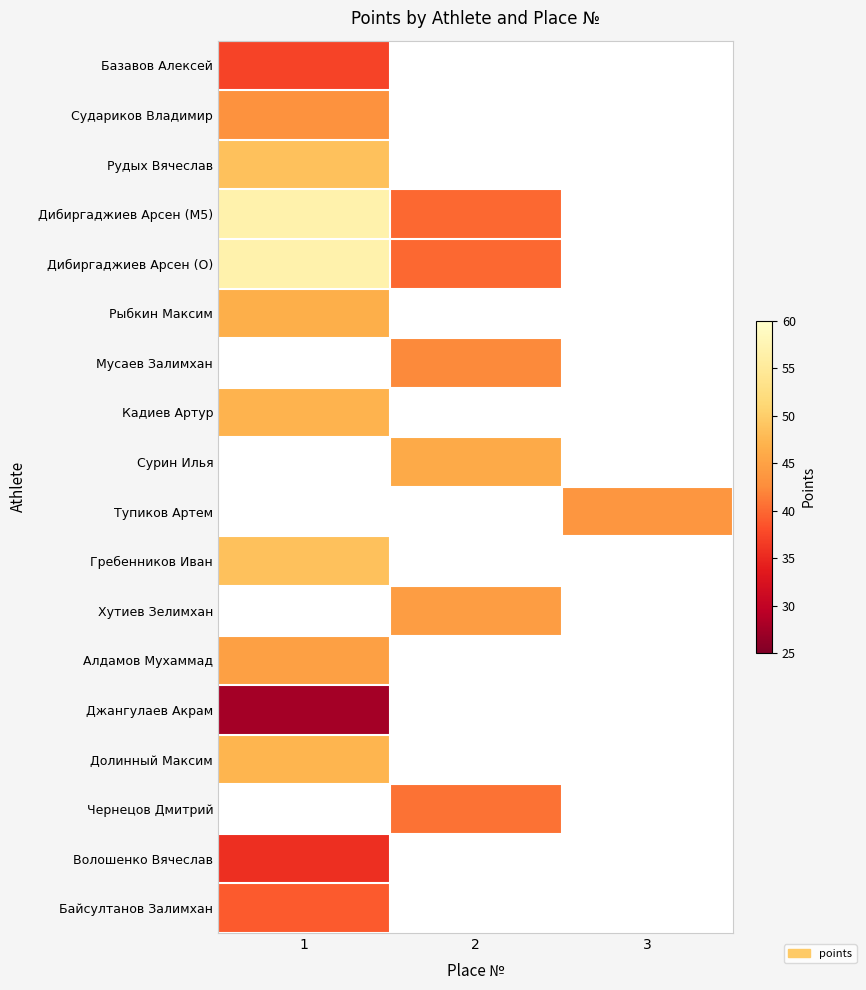

Between 3 and 2, which is larger?

3